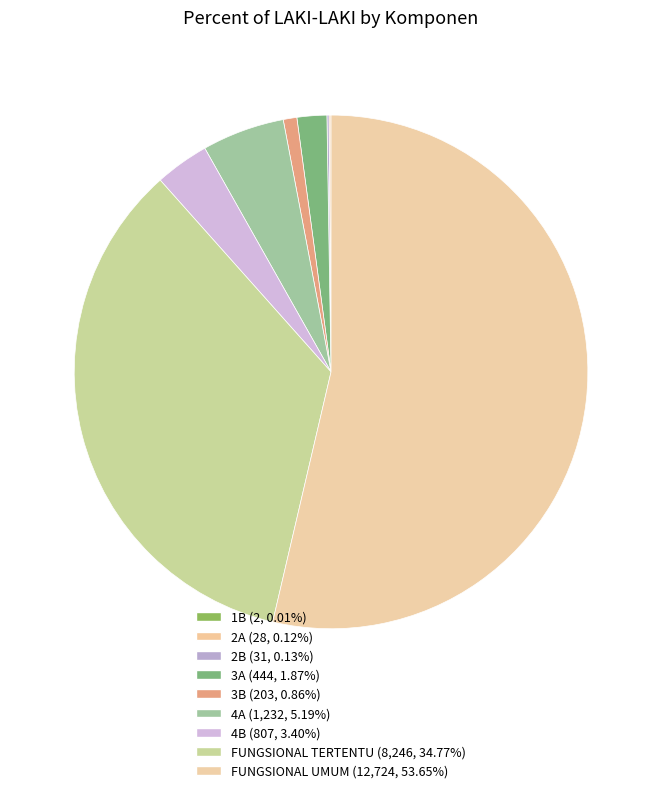

Rank the categories by value from lowest to highest.

1B, 2A, 2B, 3B, 3A, 4B, 4A, FUNGSIONAL TERTENTU, FUNGSIONAL UMUM